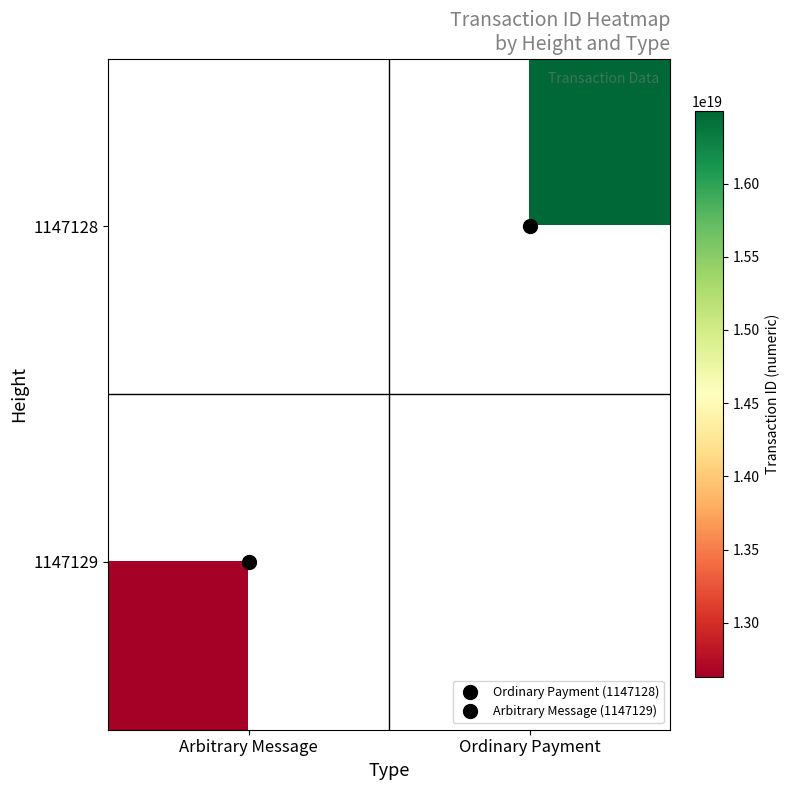

Rank the categories by 1147129 value from lowest to highest.

Arbitrary Message, Ordinary Payment